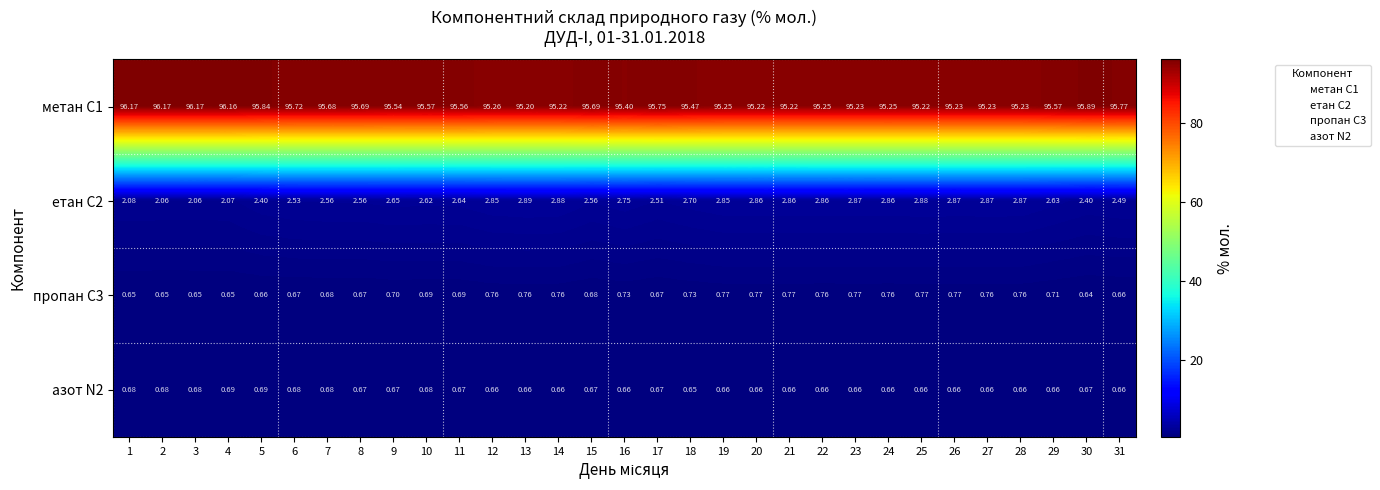

List the series in order of their peak value, lowest first.

азот N2, пропан С3, етан С2, метан С1